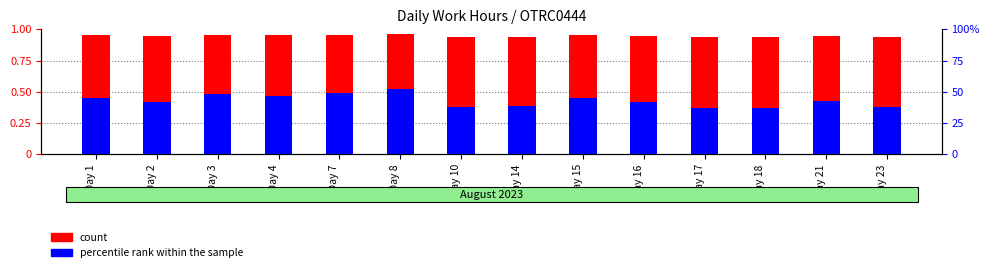

Reading left to right, list all the values displayed in this chart.

count: 1.0	0.9	1.0	1.0	1.0	1.0	0.9	0.9	1.0	0.9	0.9	0.9	0.9	0.9
percentile rank within the sample: 0.5	0.4	0.5	0.5	0.5	0.5	0.4	0.4	0.5	0.4	0.4	0.4	0.4	0.4